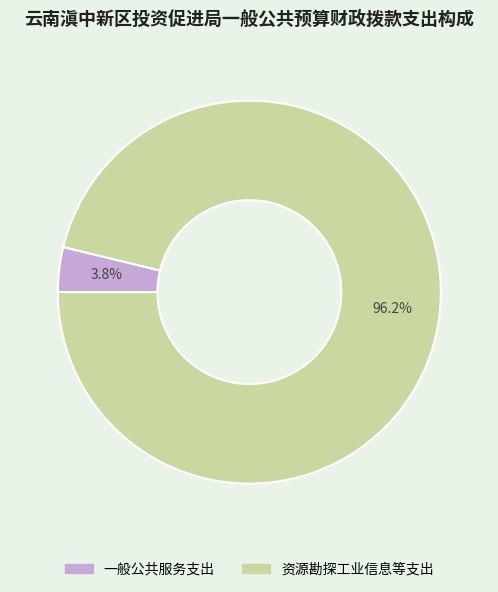

Count the number of slices in the pie.

2